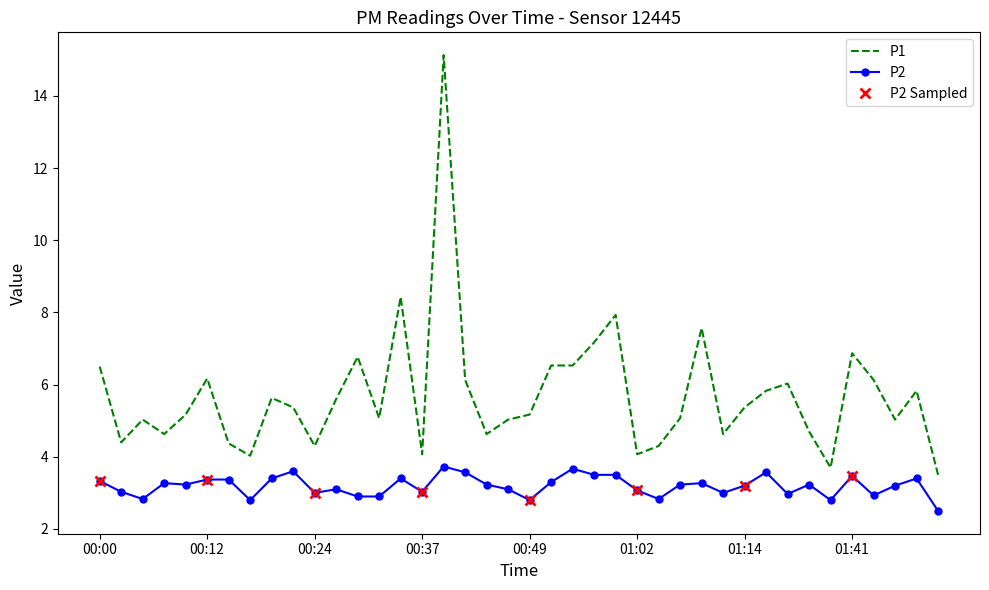

What is the smallest value displayed?

2.5